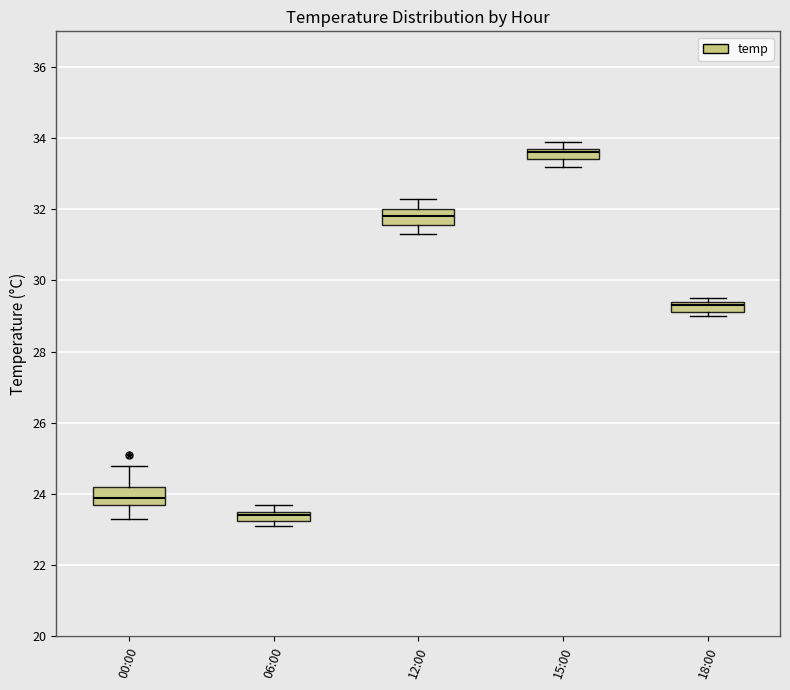

Which box has the lowest median line?

06:00